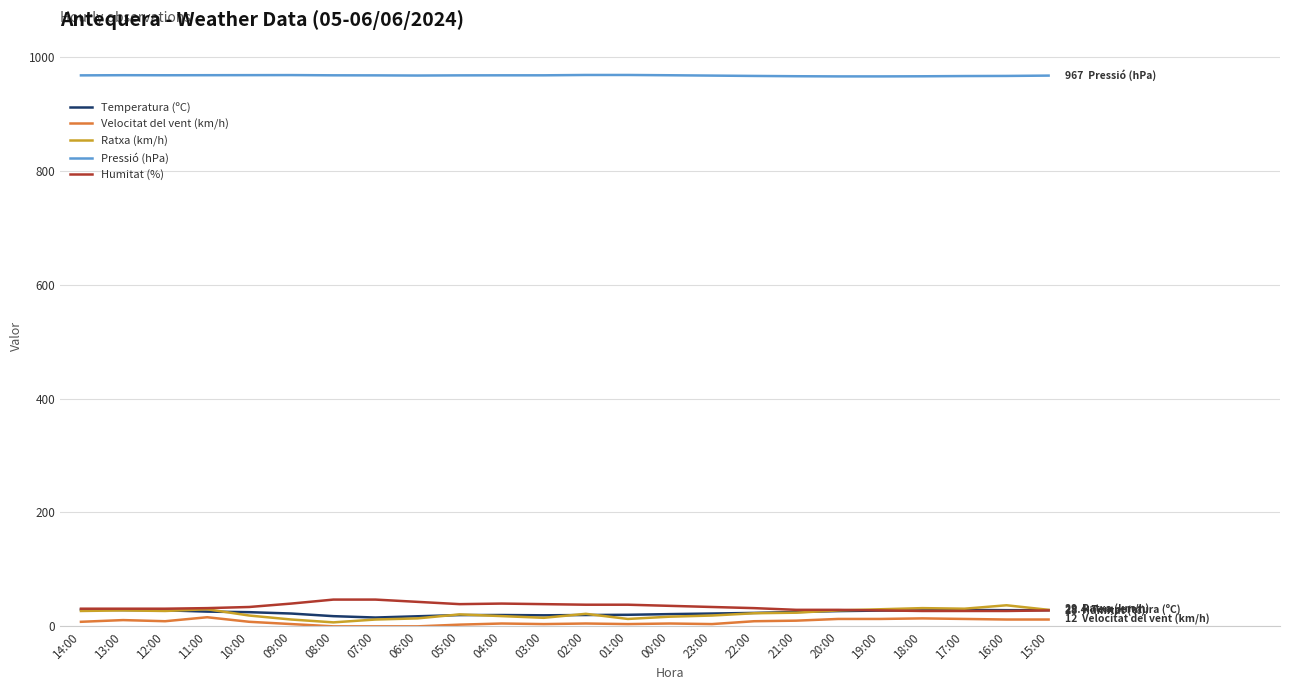

Which series has the largest total across all categories?

Pressió (hPa)